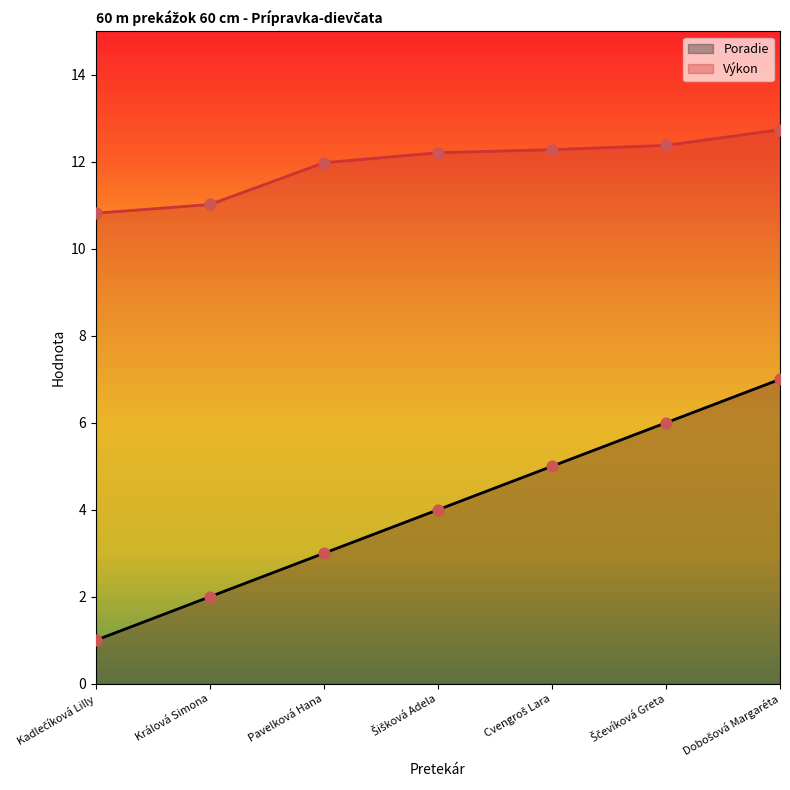

At which category is the sum across all series the highest?

Dobošová Margaréta